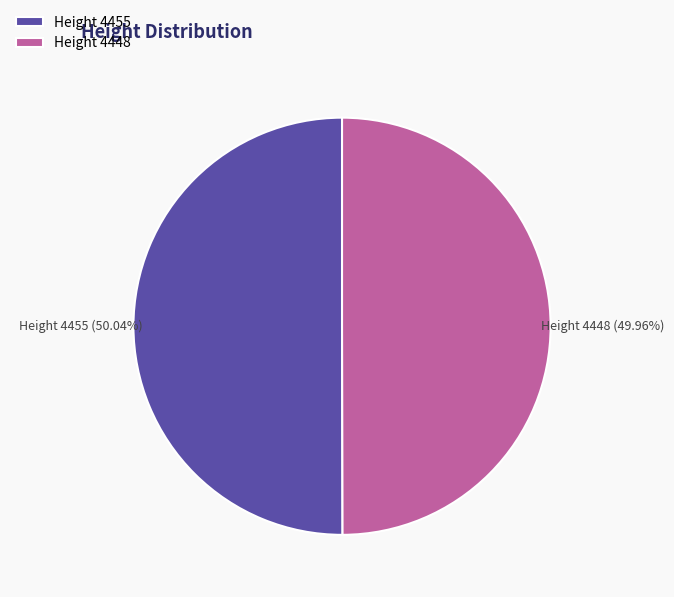

Is there a majority slice in this chart?

Yes